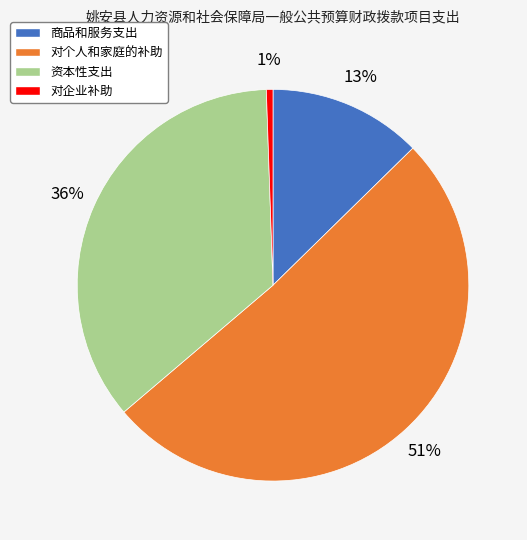

To the nearest percent, what is the difference between the 资本性支出 and 对个人和家庭的补助 slice percentages?

15%